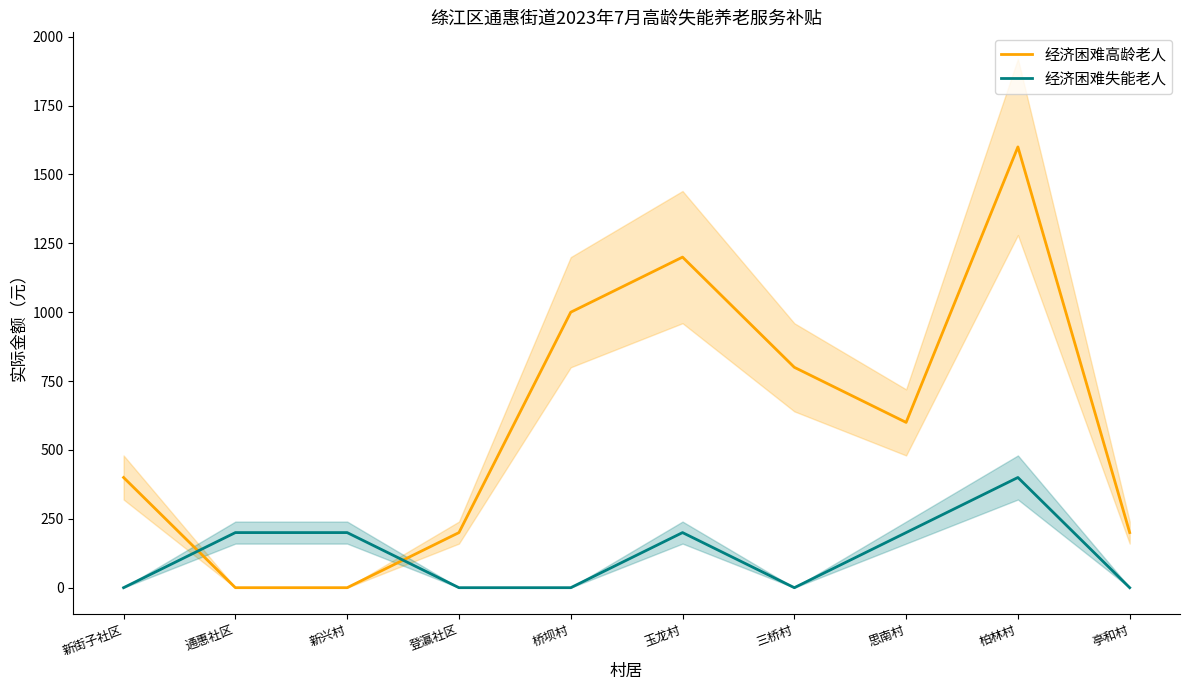

At how many categories does at least one series exceed 676?

4